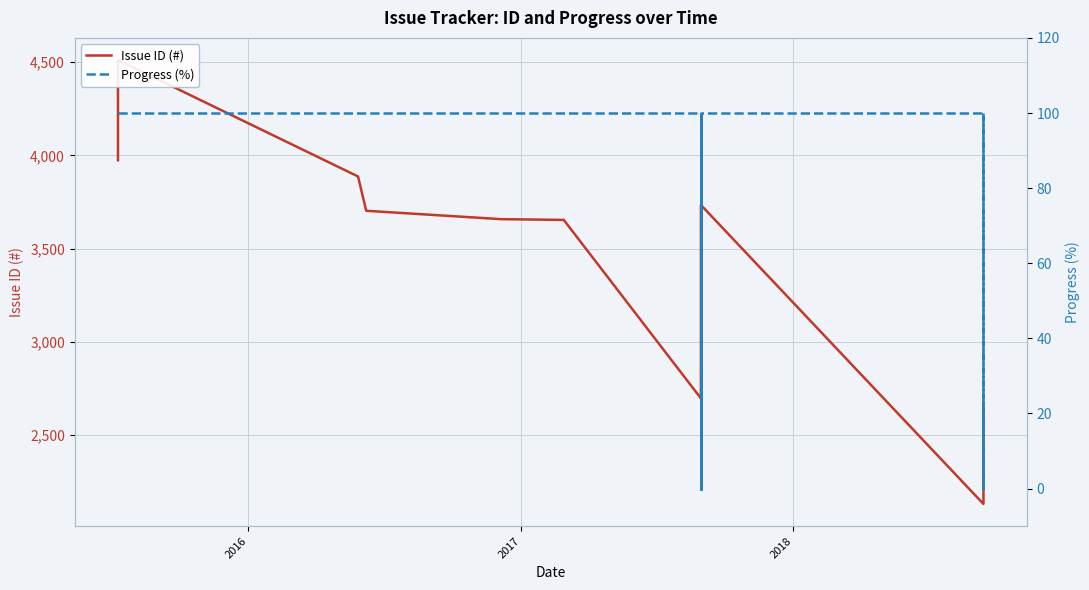

True or false: Progress (%) has more than 1 interior local peaks.

False